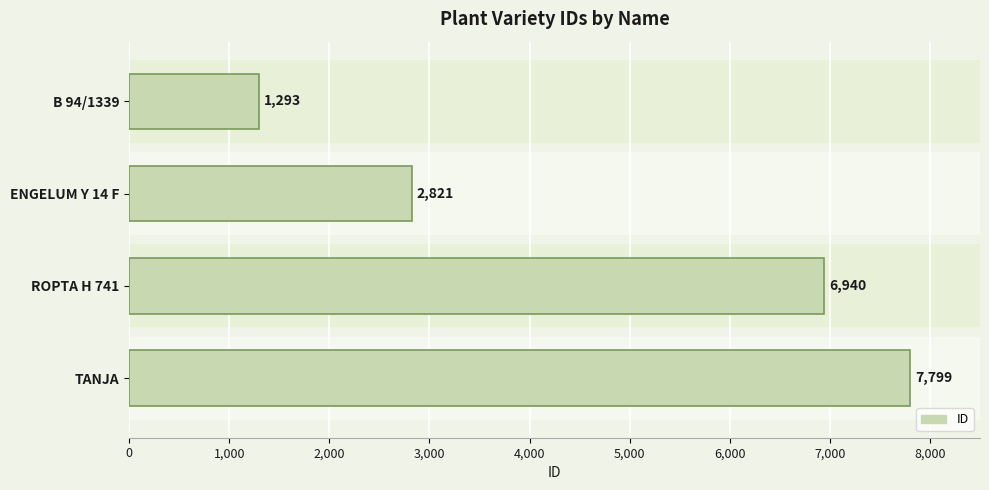

Are the bars grouped side by side (vs. stacked)?

No